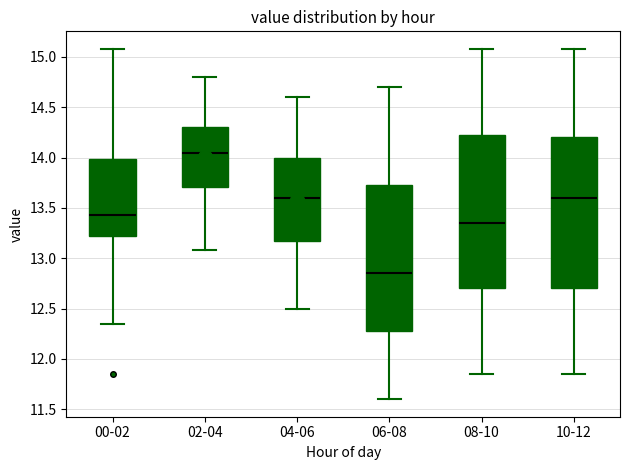

Reading left to right, transcribe this box plot: for each box, give where its median line is, the range the box spans, and where its two whiskers end, as read against the y-axis. The values are not printed on the chart, so give them approximately, as read against the axis.

00-02: median 13.45, box 13.20 to 14.00, whiskers 12.35 to 15.10
02-04: median 14.05, box 13.70 to 14.30, whiskers 13.10 to 14.80
04-06: median 13.60, box 13.20 to 14.00, whiskers 12.50 to 14.60
06-08: median 12.85, box 12.30 to 13.75, whiskers 11.60 to 14.70
08-10: median 13.35, box 12.70 to 14.25, whiskers 11.85 to 15.10
10-12: median 13.60, box 12.70 to 14.20, whiskers 11.85 to 15.10